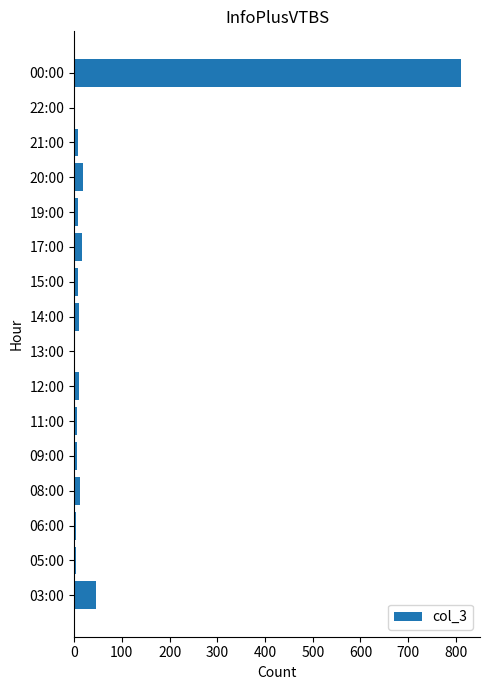

What is the maximum value shown in the chart?

810